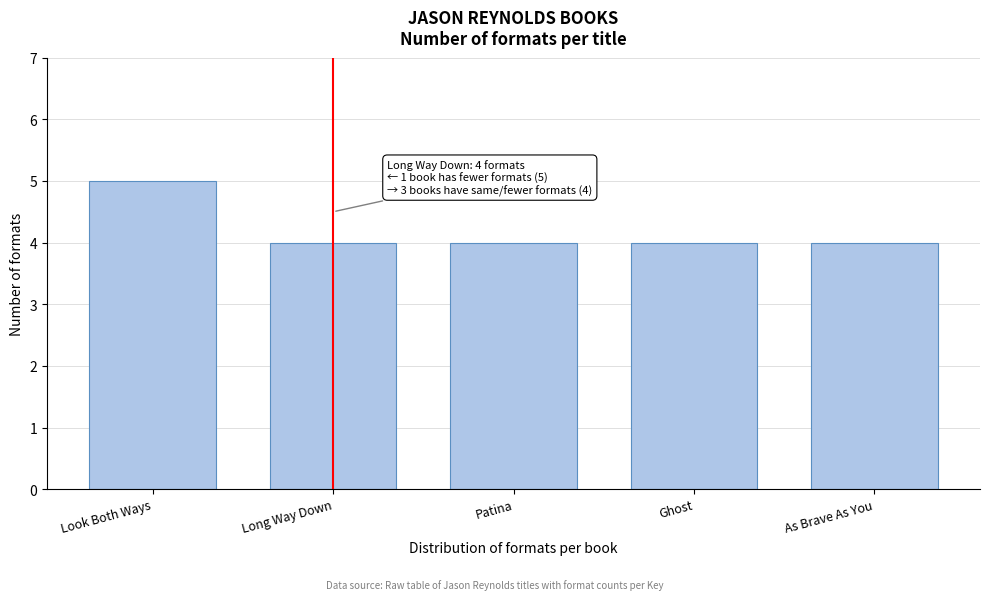

Reading left to right, list all the values displayed in this chart.

5	4	4	4	4